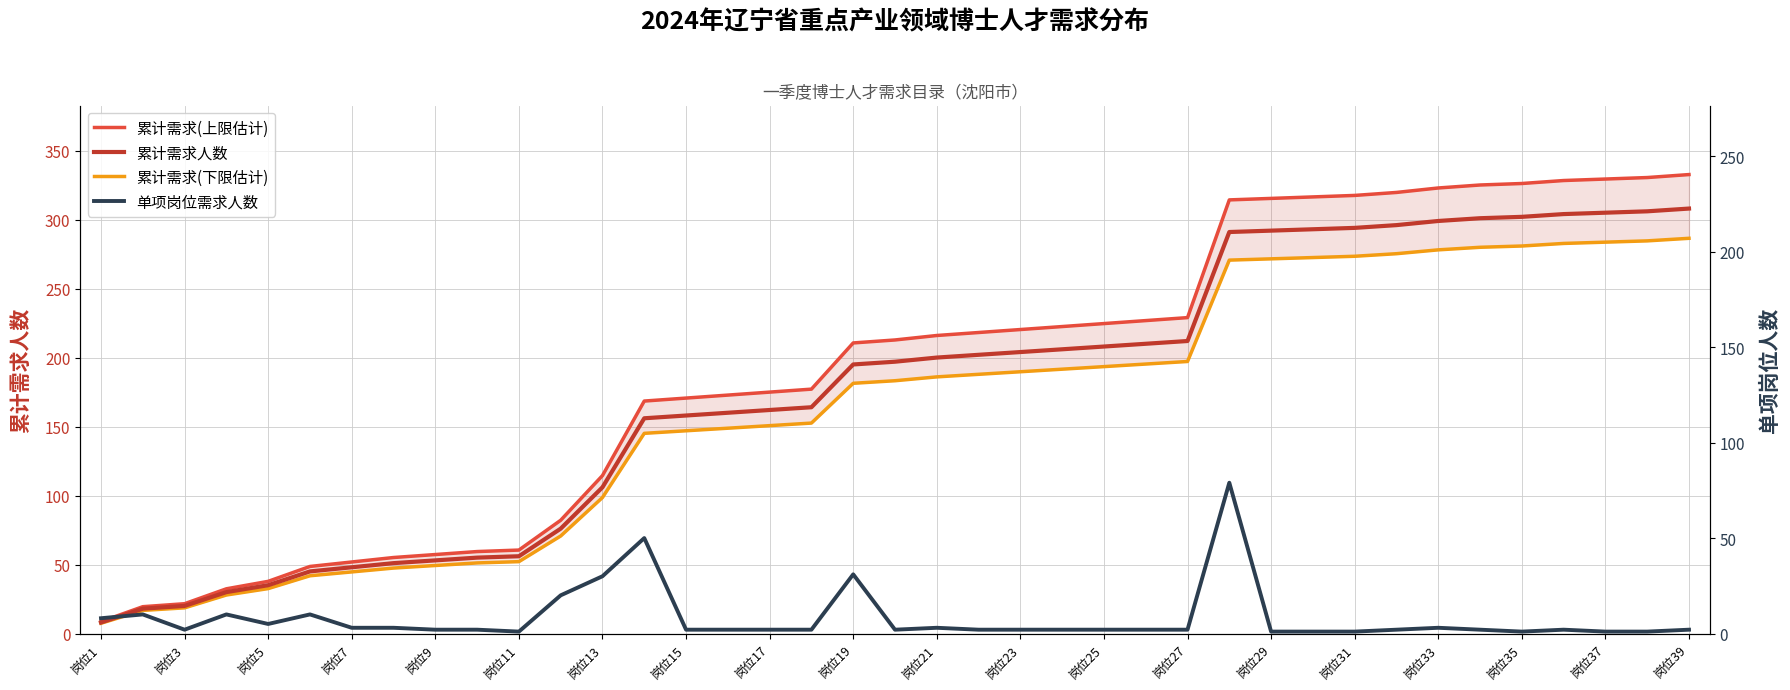

The value of 累计需求人数 at 岗位13 is 106. True or false?

True